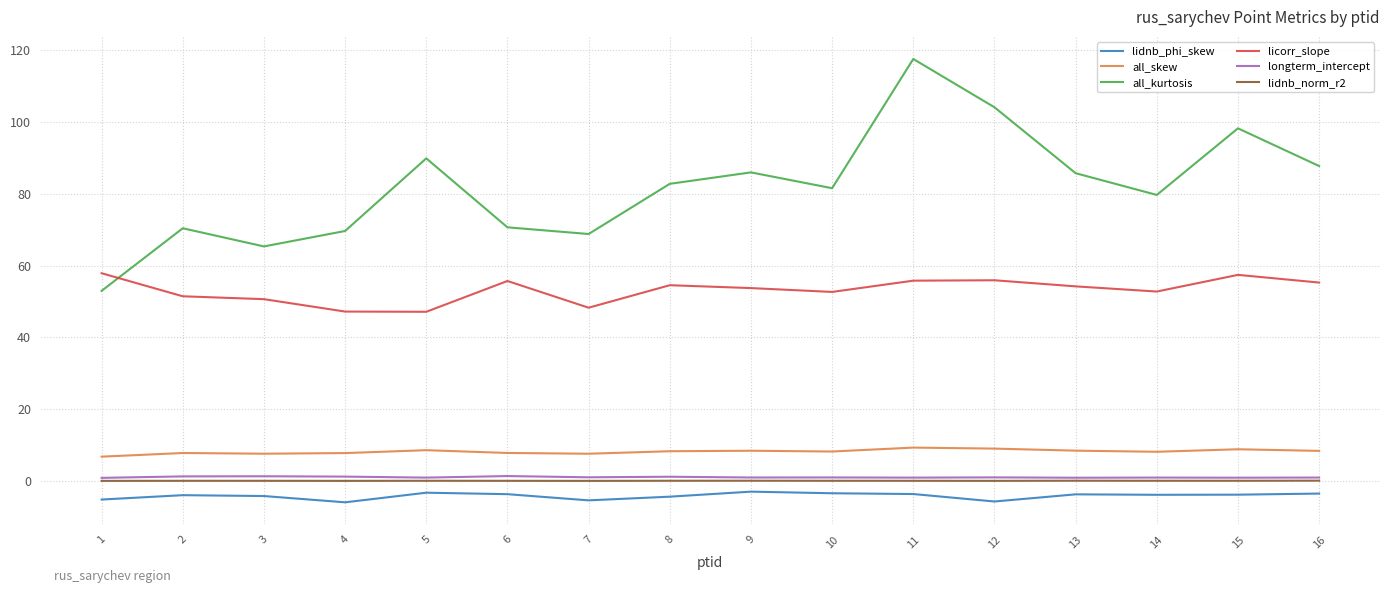

What is the sum of the licorr_slope values at 13 and 10?

106.8